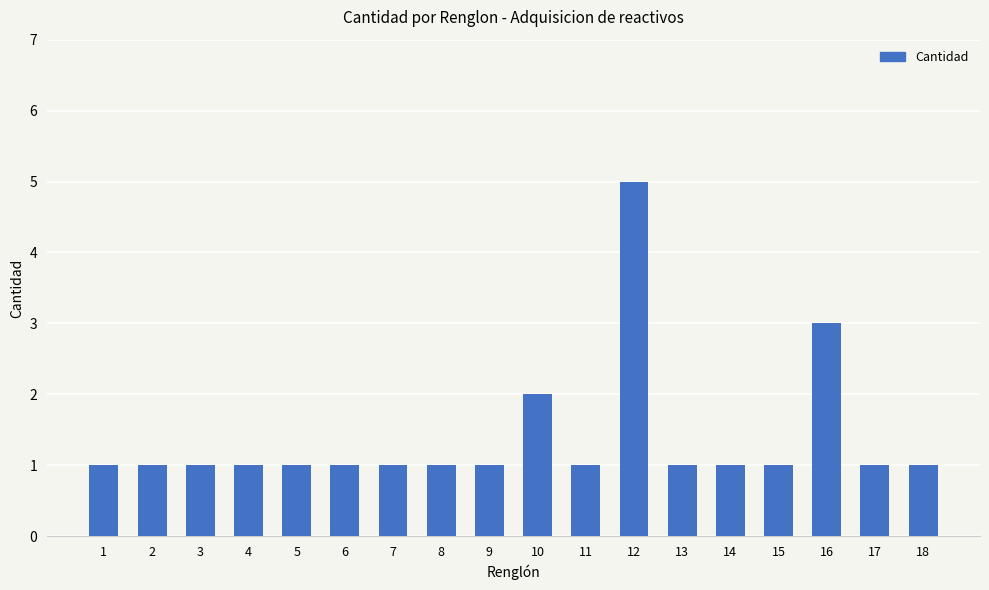

Which has a higher value, 6 or 10?

10